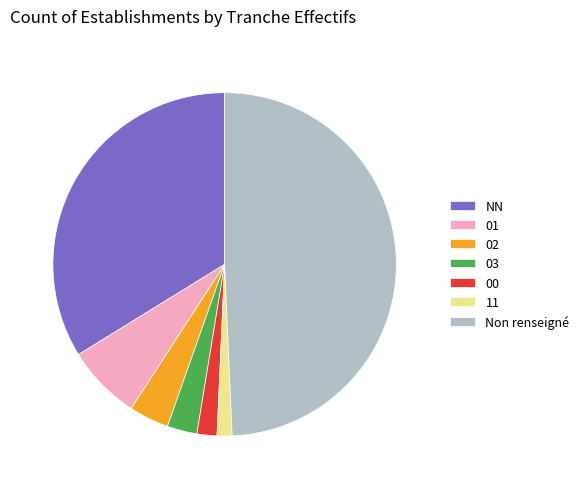

Is there a majority slice in this chart?

No